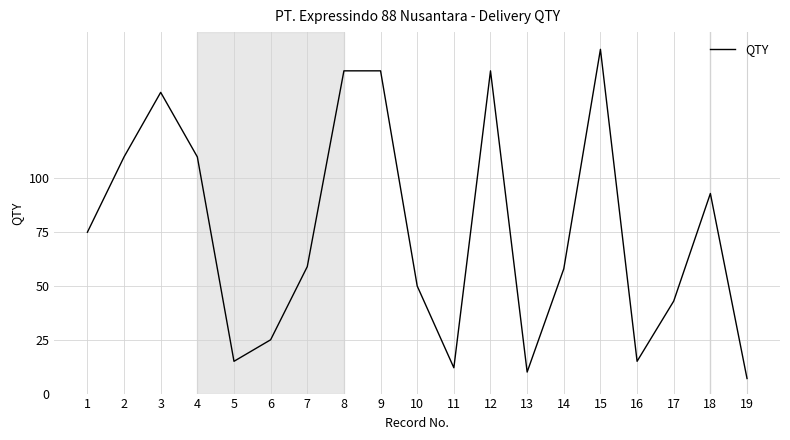

Approximately how many times larger is the value at 19 compared to 11?

0.6